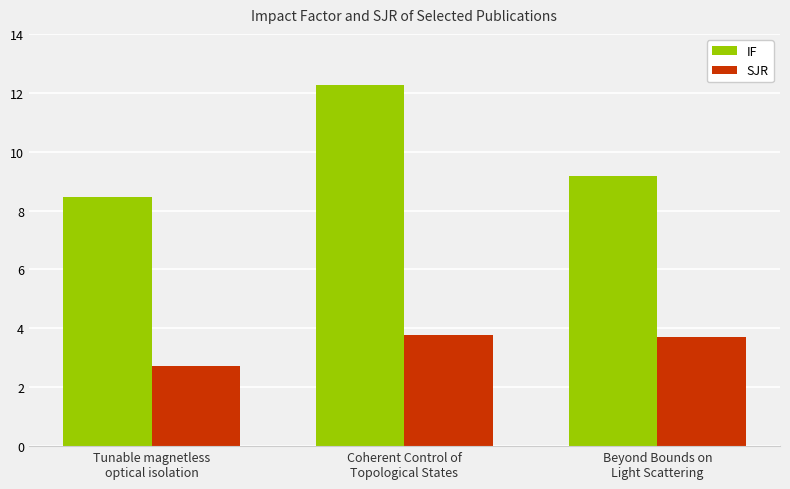

Between Tunable magnetless
optical isolation and Coherent Control of
Topological States, which series saw the biggest shift?

IF